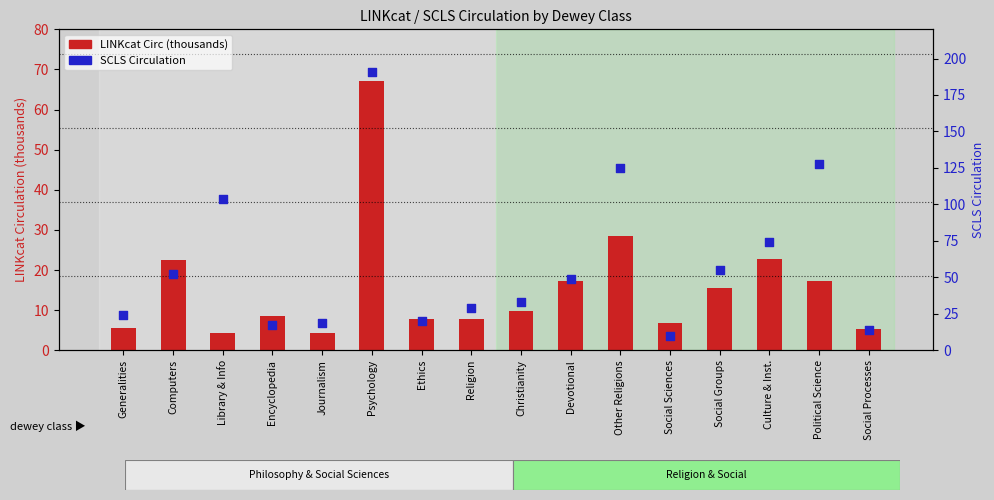

Which series has the largest total across all categories?

SCLS Circulation